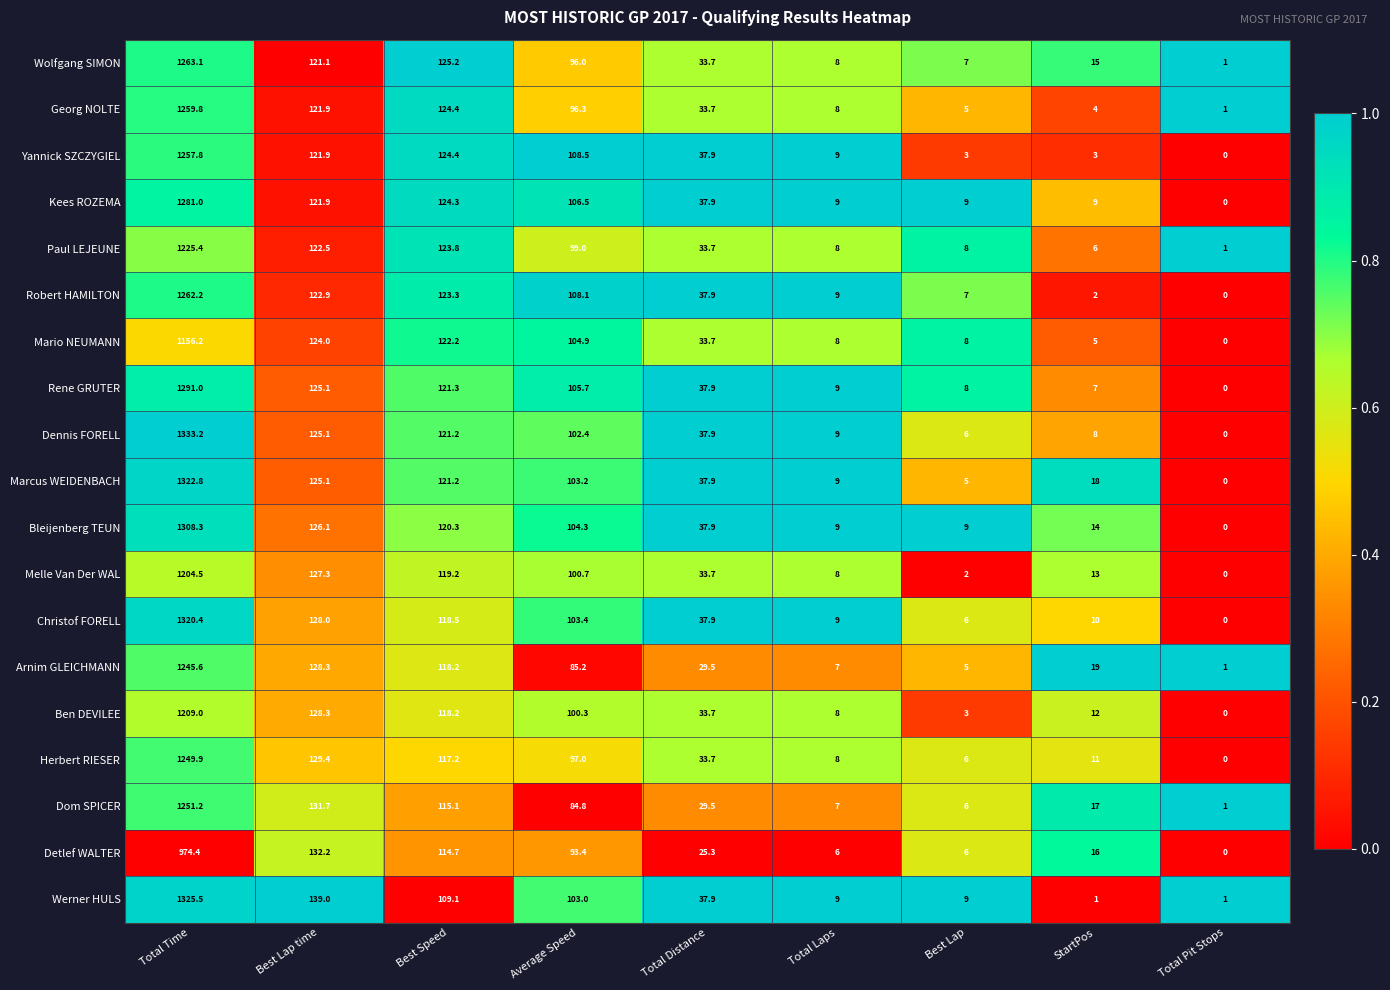

Which category has the lowest value across all series?

Total Pit Stops